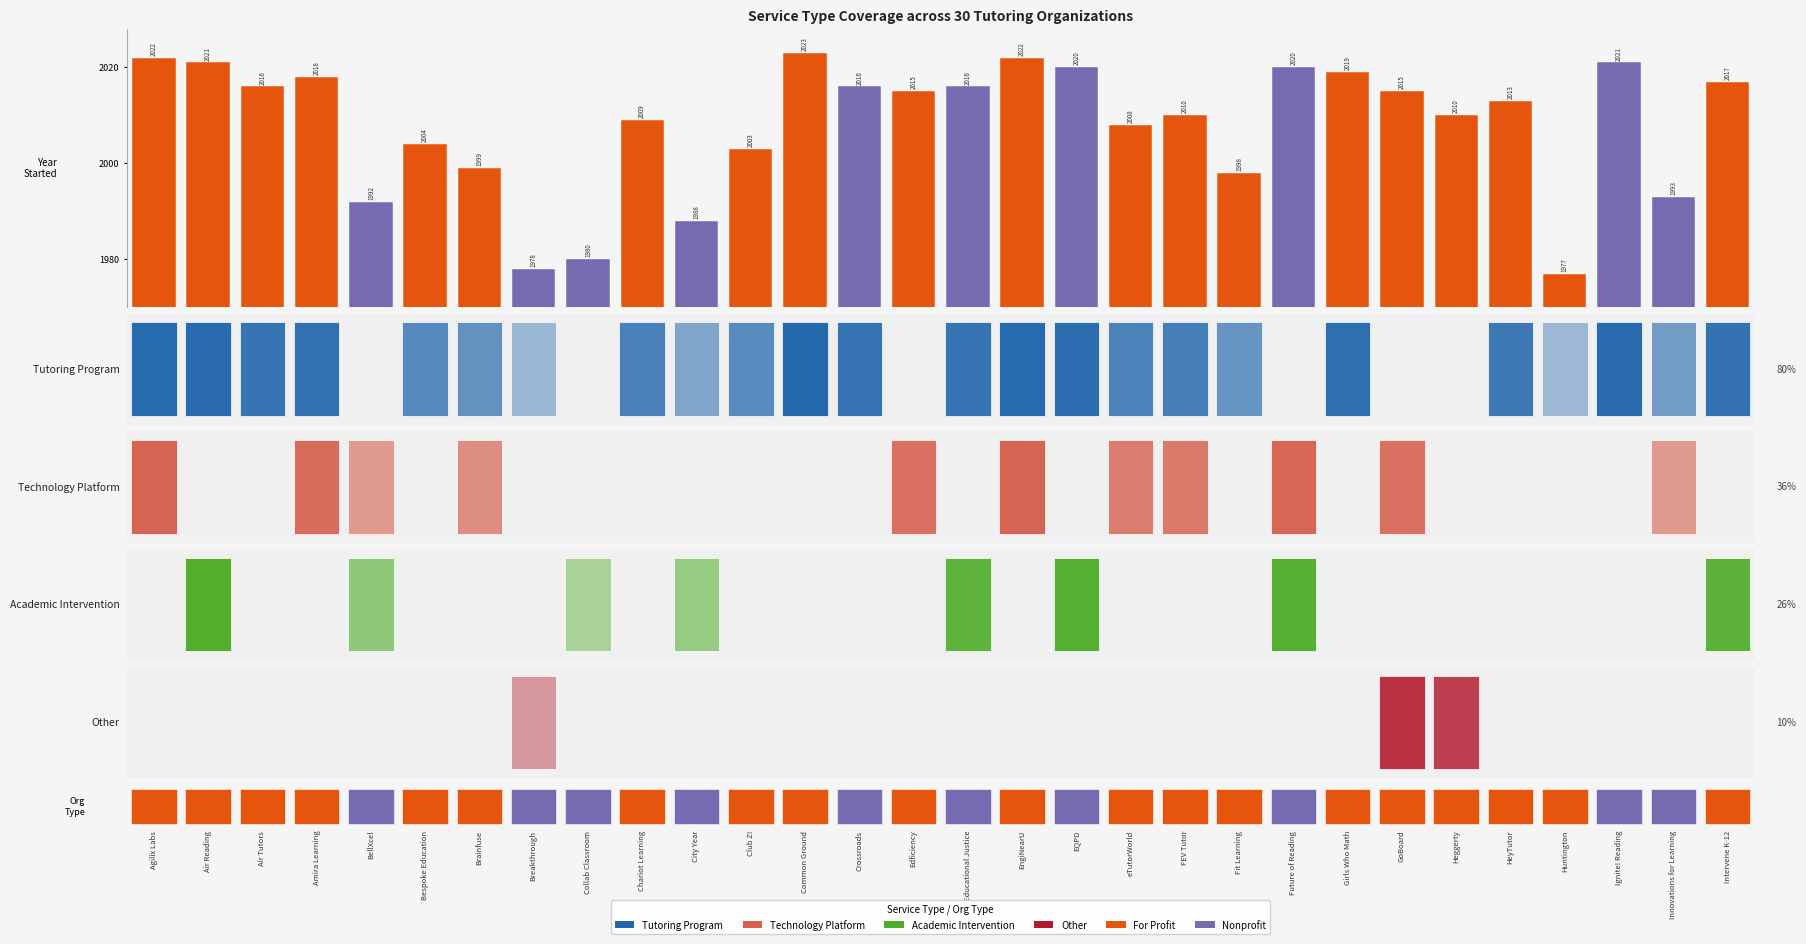

Reading right to left, extract all data points from this chart.

2017	1993	2021	1977	2013	2010	2015	2019	2020	1998	2010	2008	2020	2022	2016	2015	2016	2023	2003	1988	2009	1980	1978	1999	2004	1992	2018	2016	2021	2022